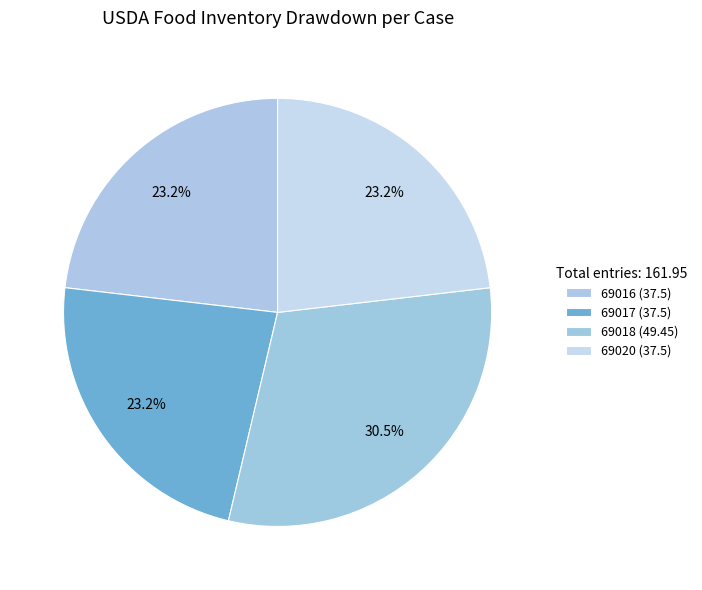

Is there a majority slice in this chart?

No